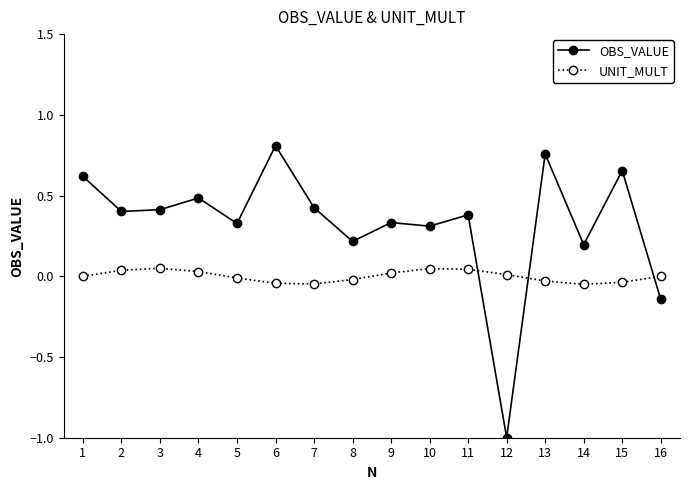

Which series changed the most between 15 and 16?

OBS_VALUE